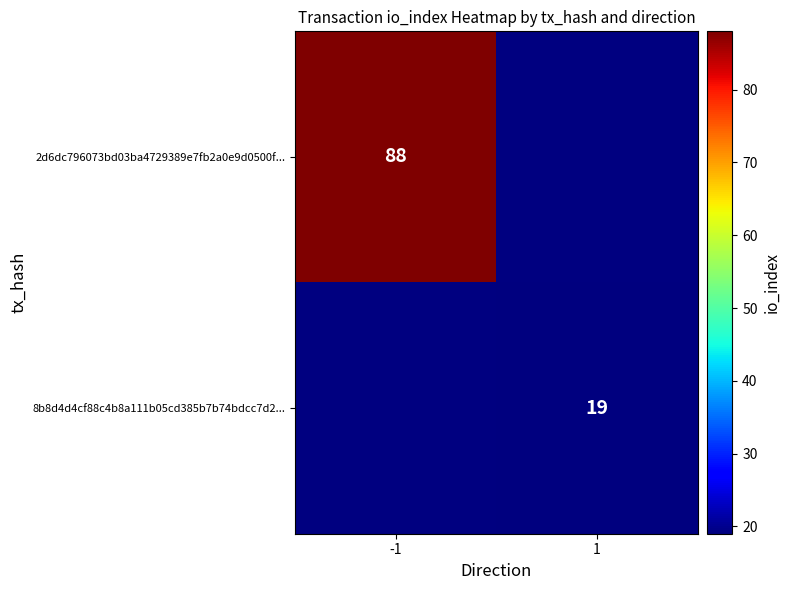

Is it true that 2d6dc796073bd03ba4729389e7fb2a0e9d0500f... equals 37 at -1?

False